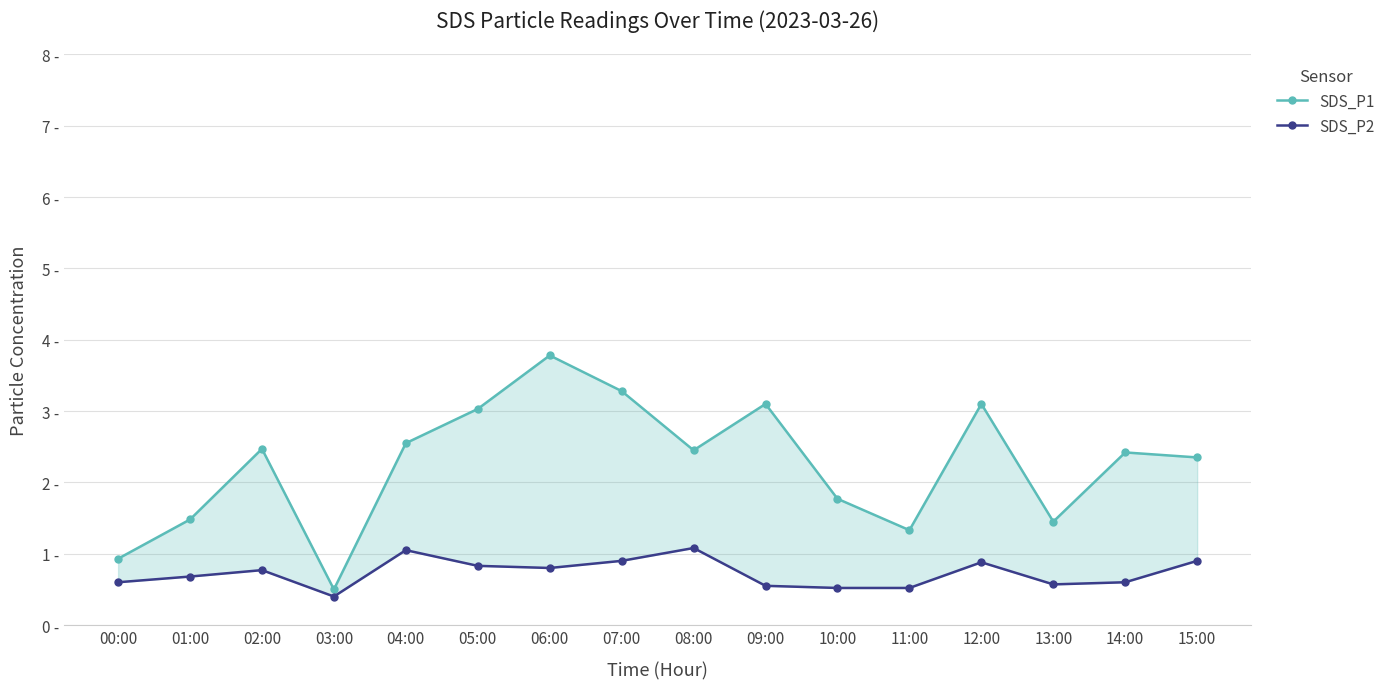

How many distinct data groups are displayed?

2